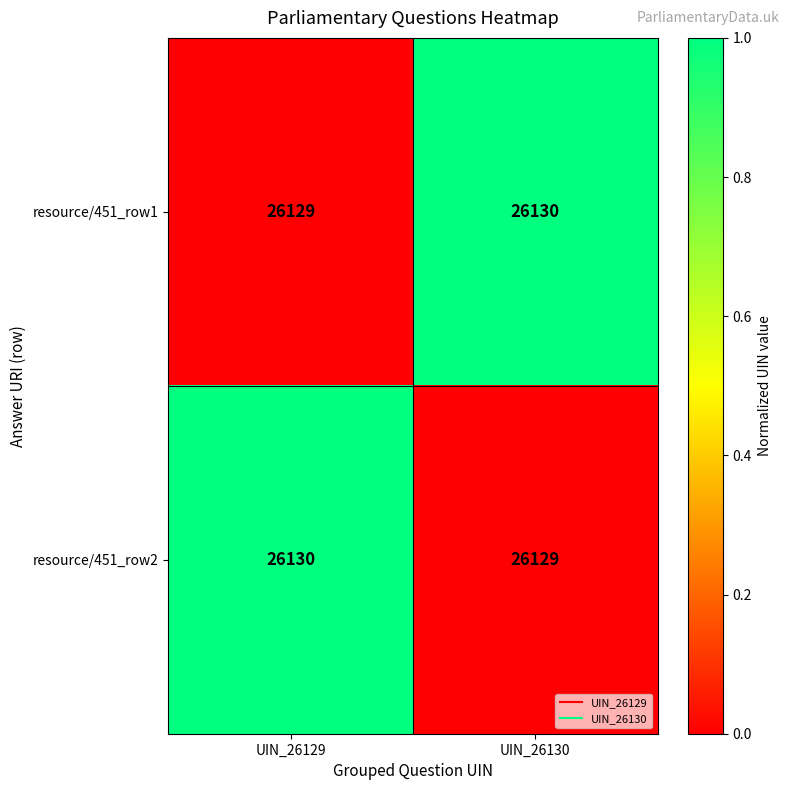

At UIN_26129, list the series in order from largest to smallest.

resource/451_row2, resource/451_row1